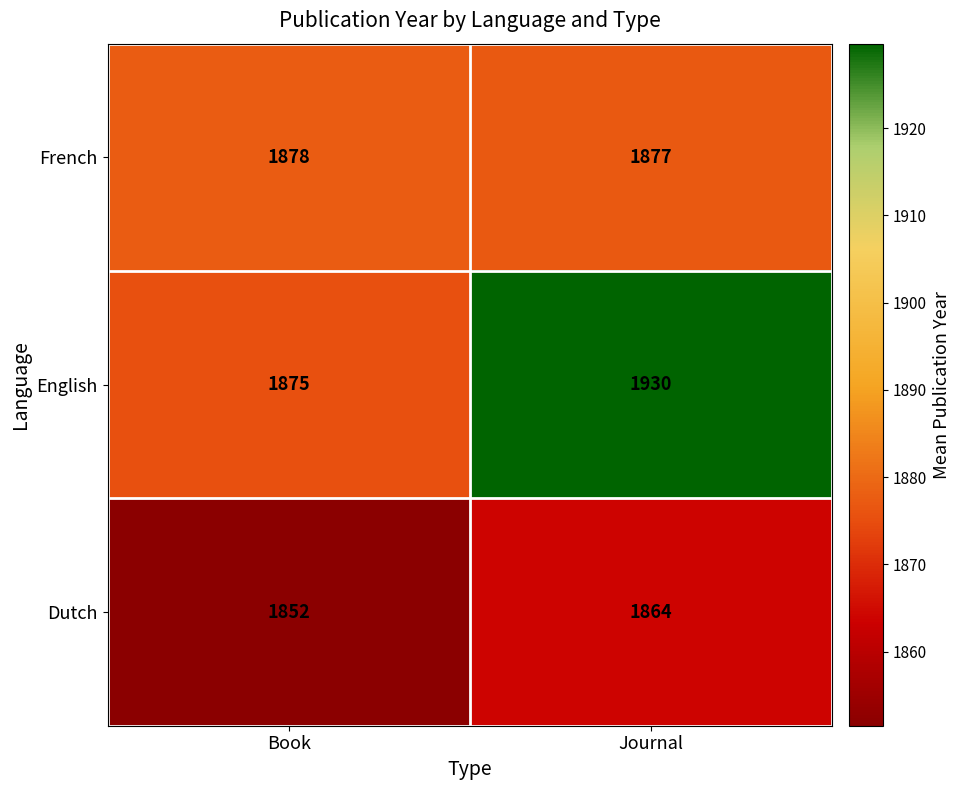

Reading left to right, extract all data points from this chart.

French: Book=1878	Journal=1877
English: Book=1875	Journal=1930
Dutch: Book=1852	Journal=1864